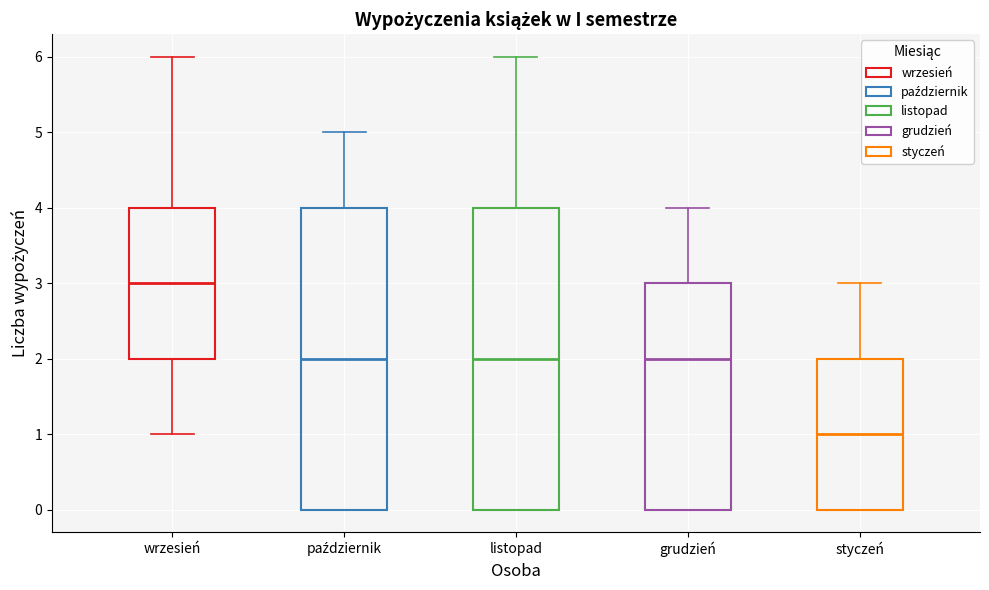

Which box's median line is the highest?

wrzesień